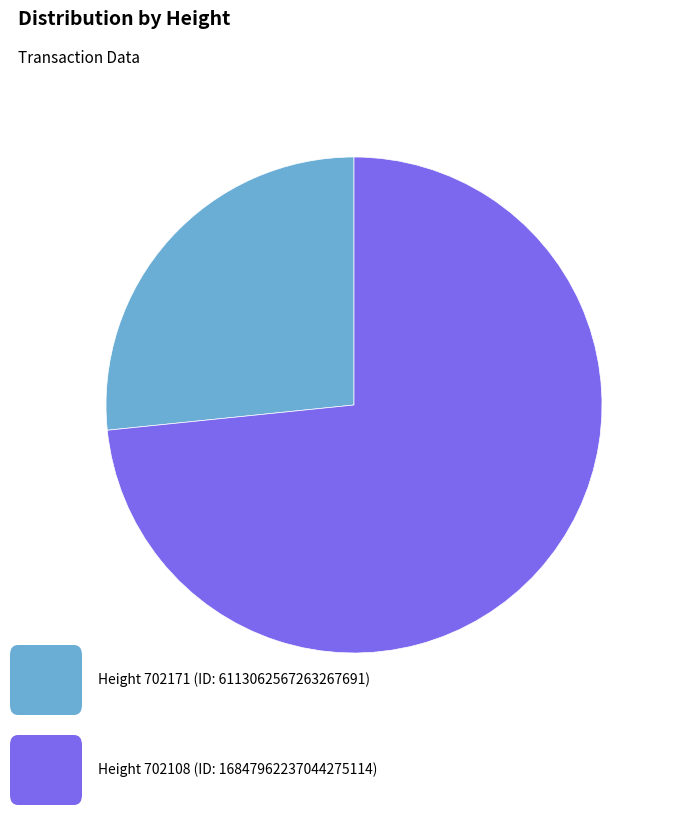

Is there a majority slice in this chart?

Yes